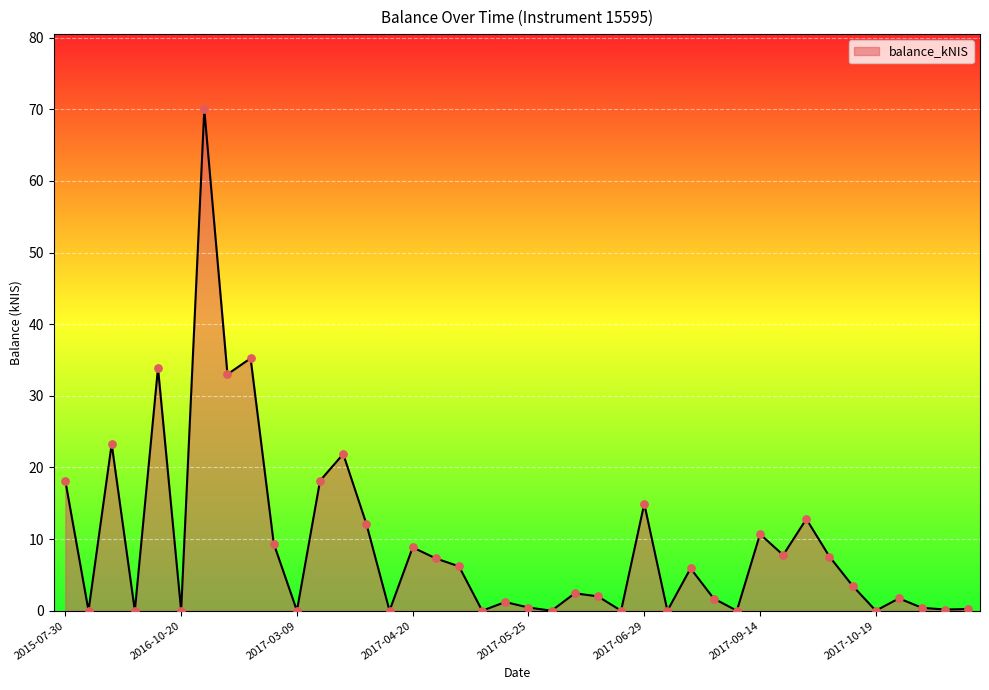

What is the greatest value displayed?

70.0